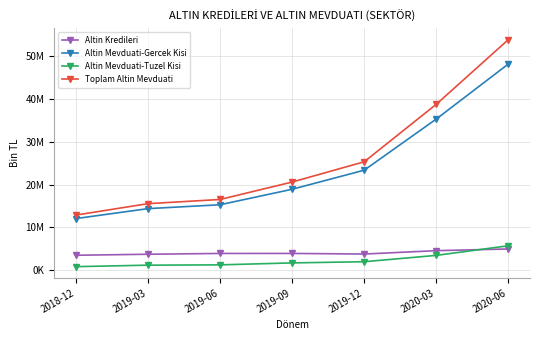

Reading left to right, list all the values displayed in this chart.

Altin Kredileri: 3475890	3713576	3899747	3903775	3761795	4550447	4948628
Altin Mevduati-Gercek Kisi: 12052305	14375512	15280870	18903561	23362270	35321034	48190549
Altin Mevduati-Tuzel Kisi: 814983	1160524	1232424	1689302	1966769	3449973	5695671
Toplam Altin Mevduati: 12867288	15536036	16513294	20592863	25329039	38771007	53886220